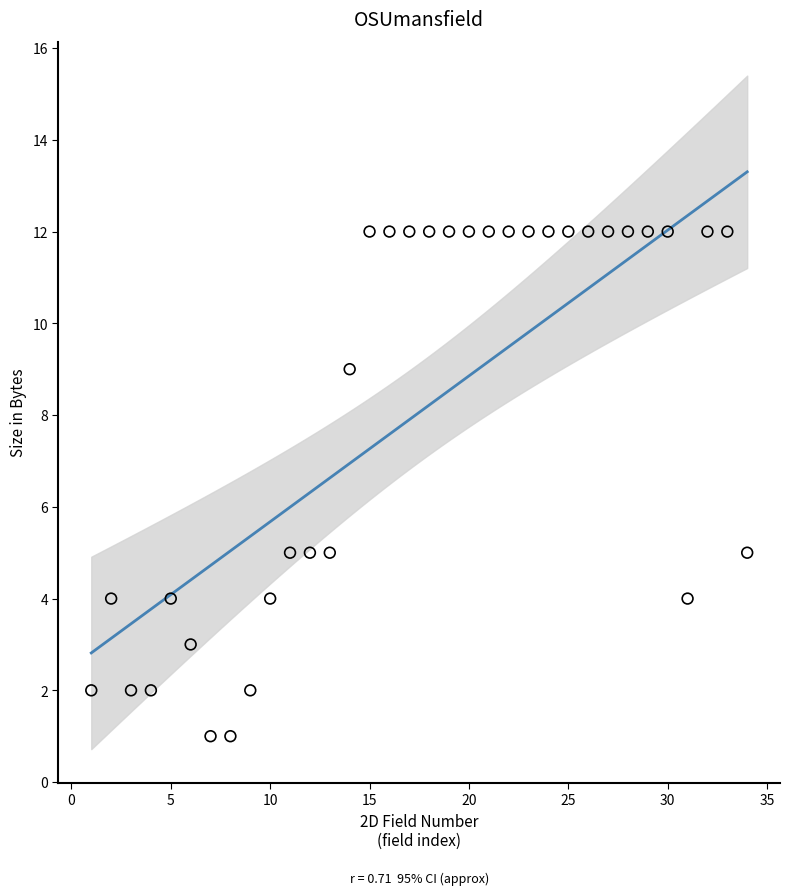

What is the range of Y values (max minus min)?

11